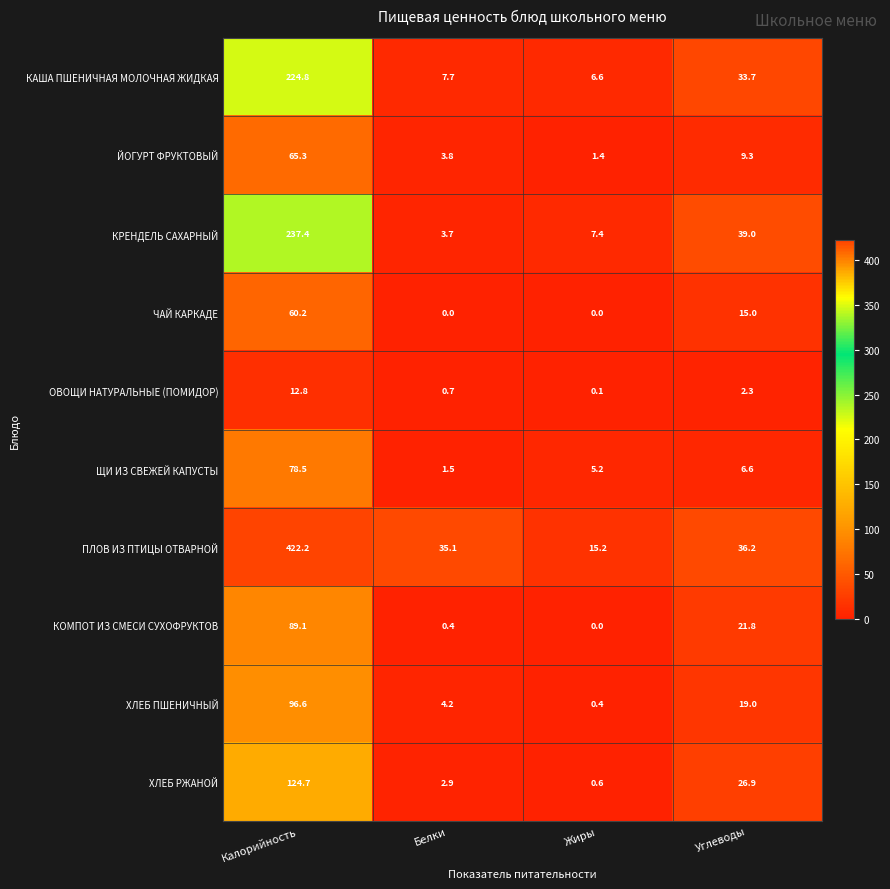

Which series has the largest range (max minus min)?

ПЛОВ ИЗ ПТИЦЫ ОТВАРНОЙ